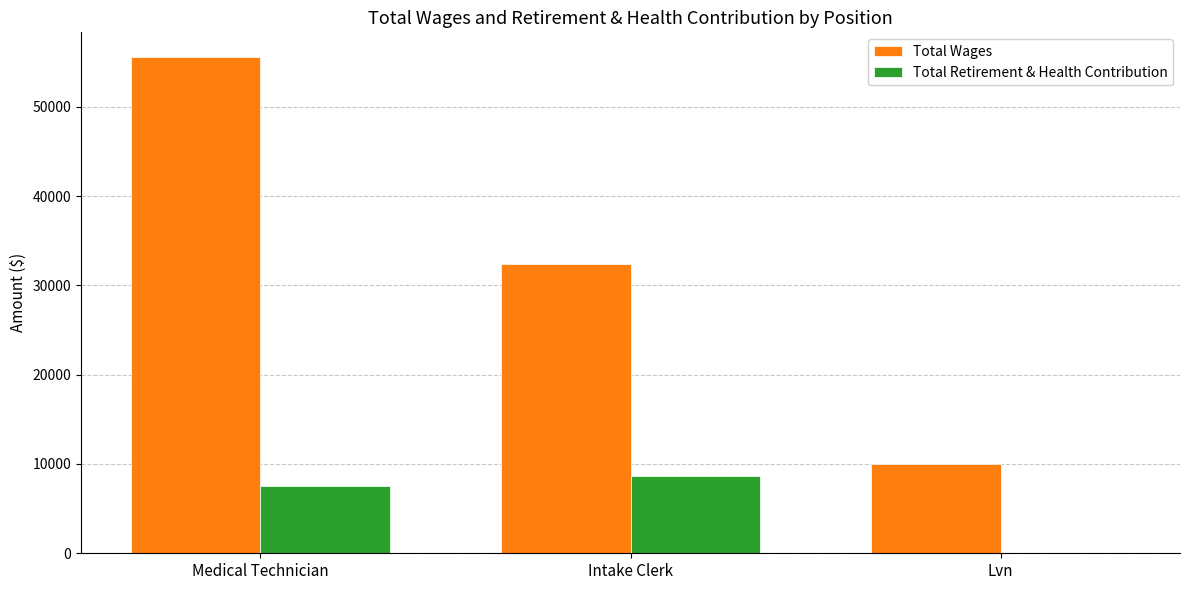

What is the sum of all Total Wages values?

97956